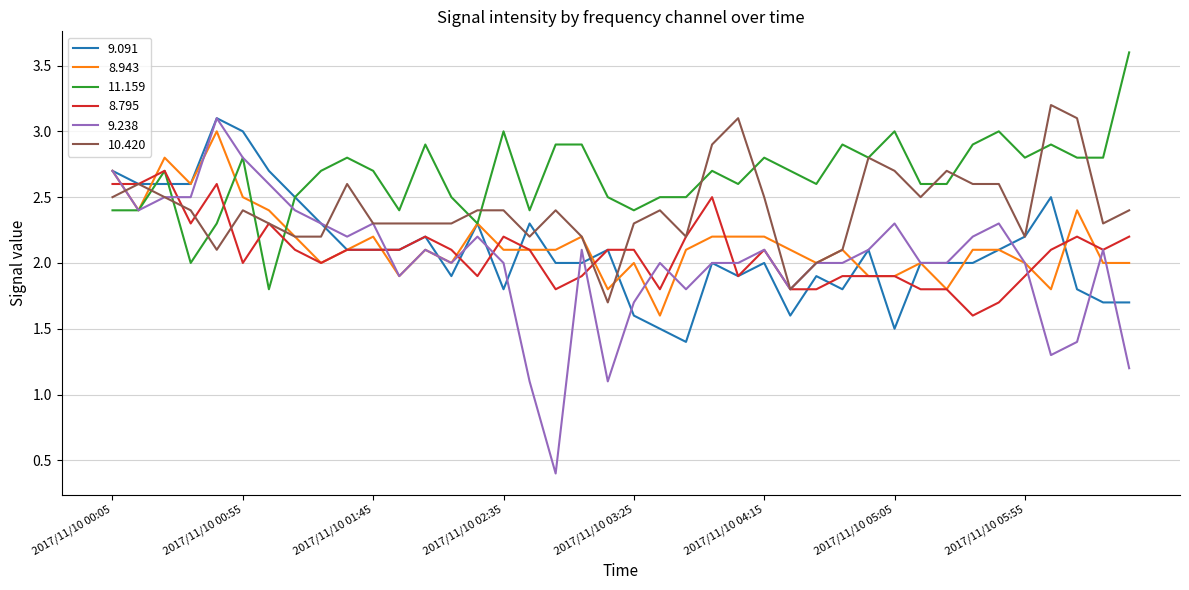

What is the highest value of the 9.238 series?

3.1